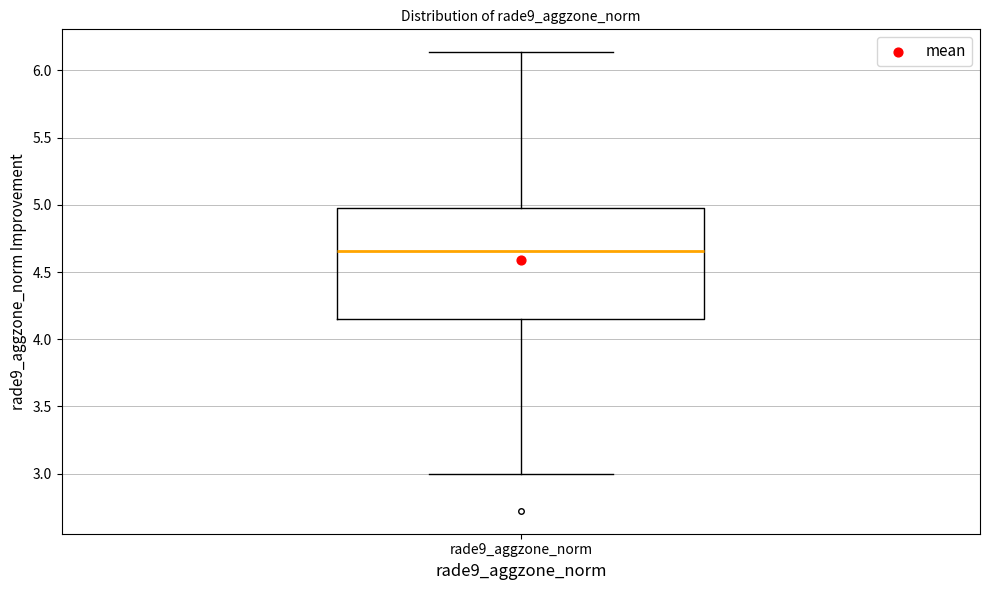

Read this box plot against the y-axis: the position of the median line, the range covered by the box, and the ends of both whiskers. The values are not printed on the chart, so give them approximately, as read against the axis.

median 4.65, box 4.15 to 4.95, whiskers 3.00 to 6.15